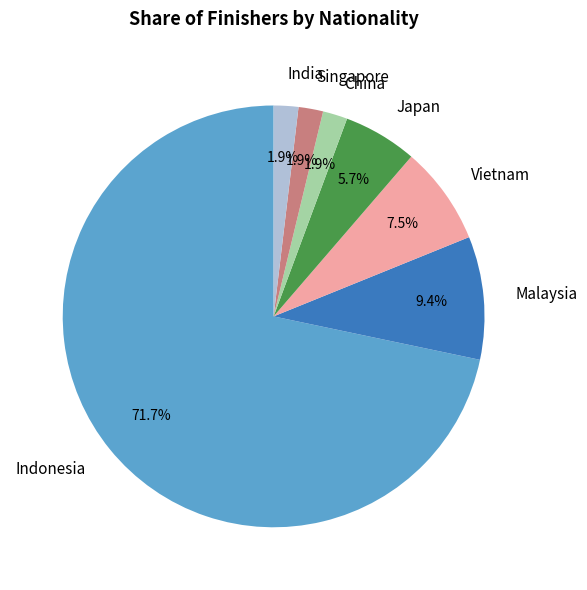

What portion of the pie excludes Japan?

94.3%